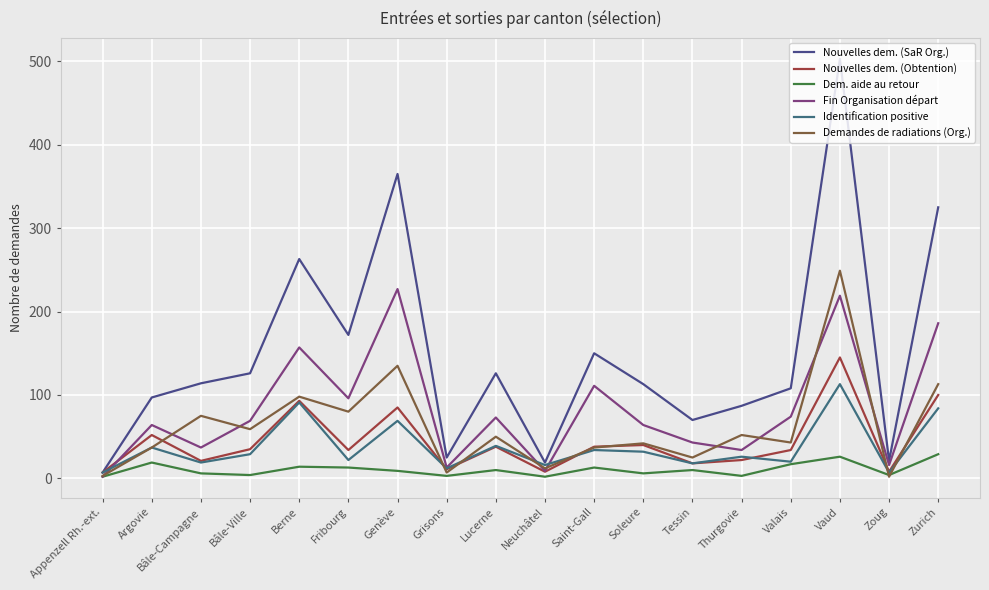

What is the minimum value for Fin Organisation départ?

2